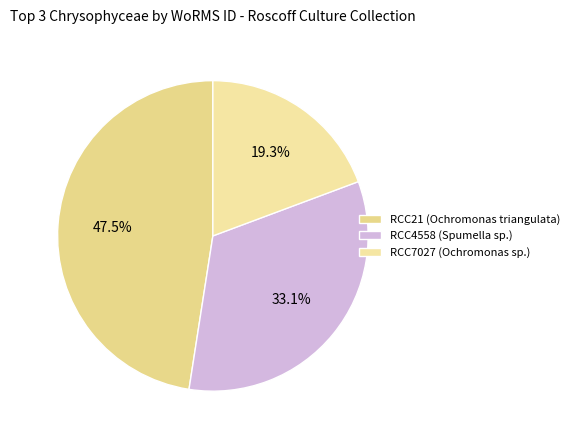

Count the number of slices in the pie.

3